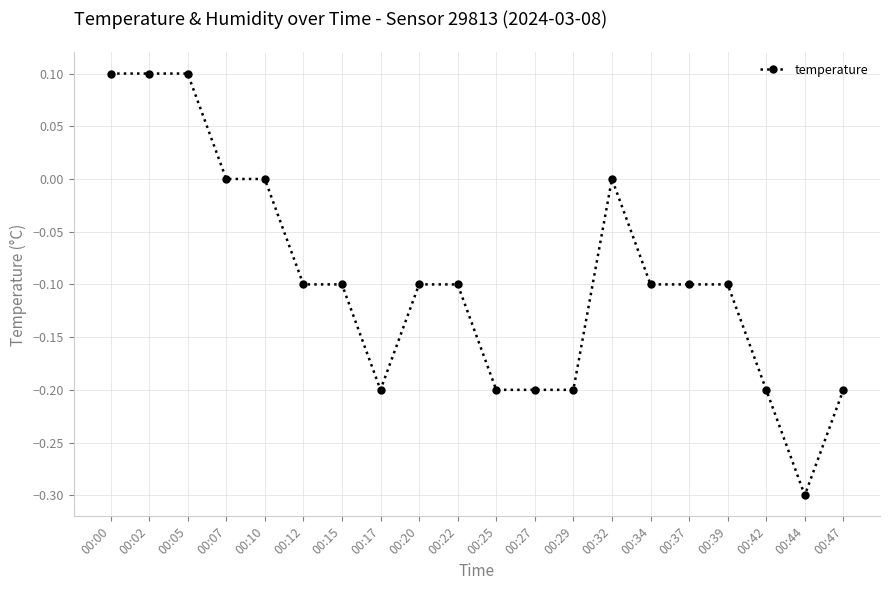

What is the difference between the maximum and minimum values?

0.4